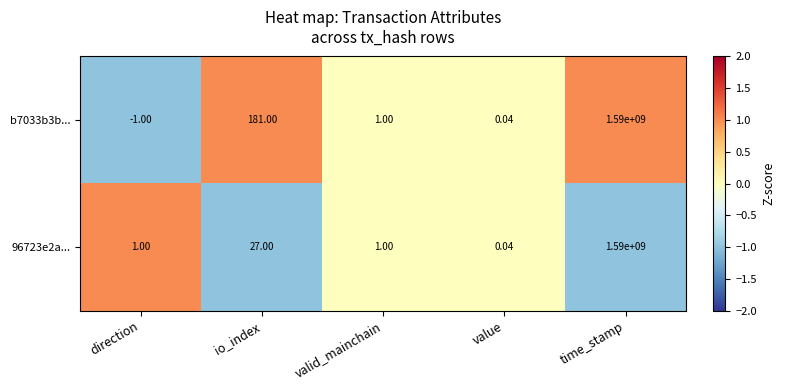

At which label is 96723e2a... closest to 795000000?

io_index